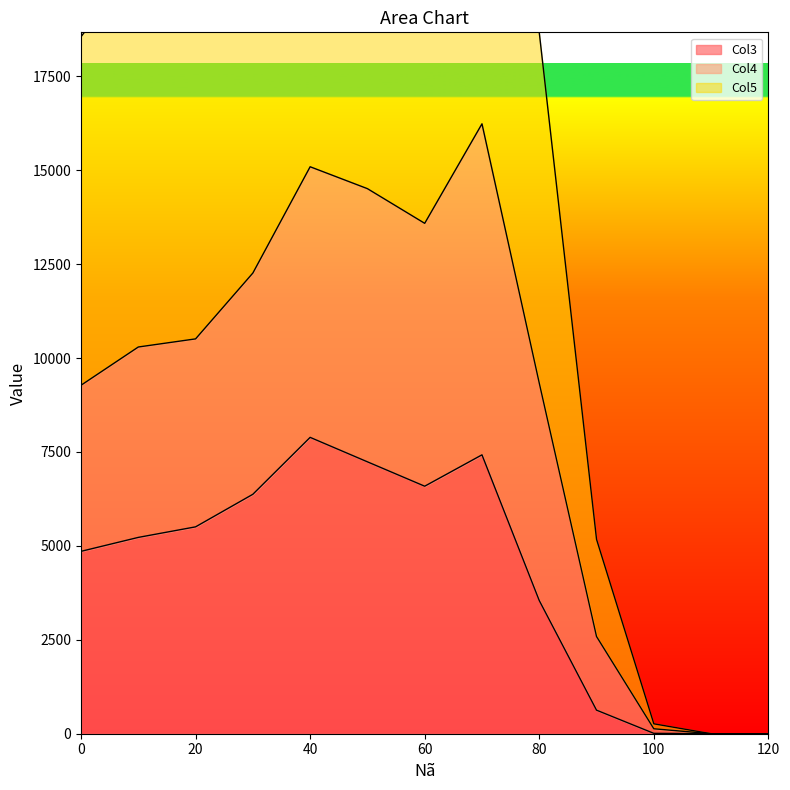

What are all the series names shown in the legend?

Col3, Col4, Col5